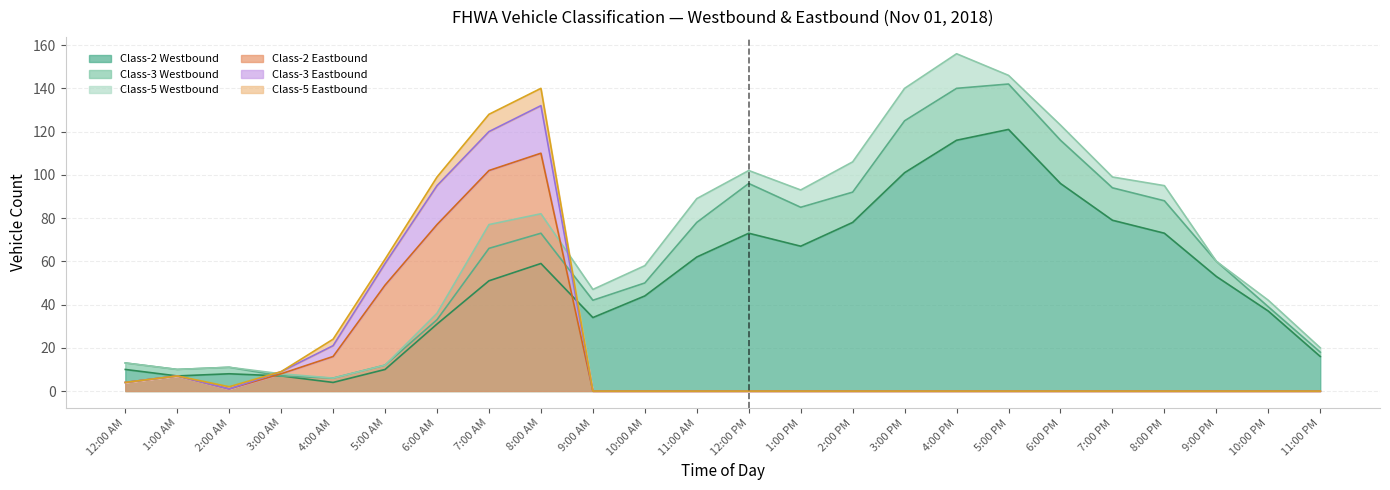

What is the label of the 2nd point from the left?

1:00 AM